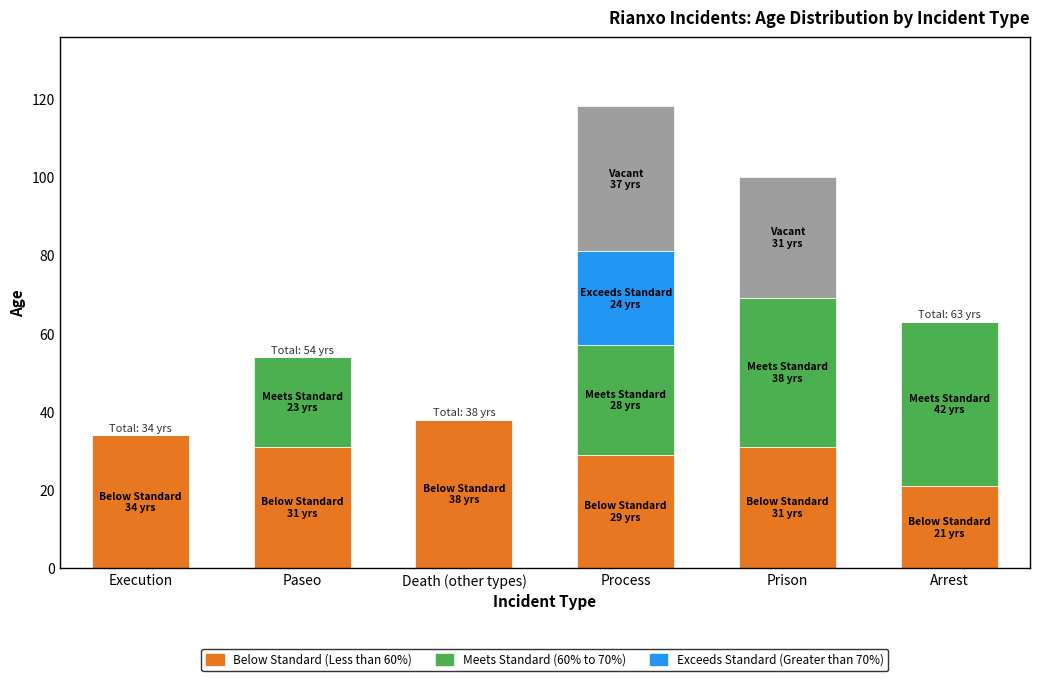

What is the total value across all series at Prison?

100